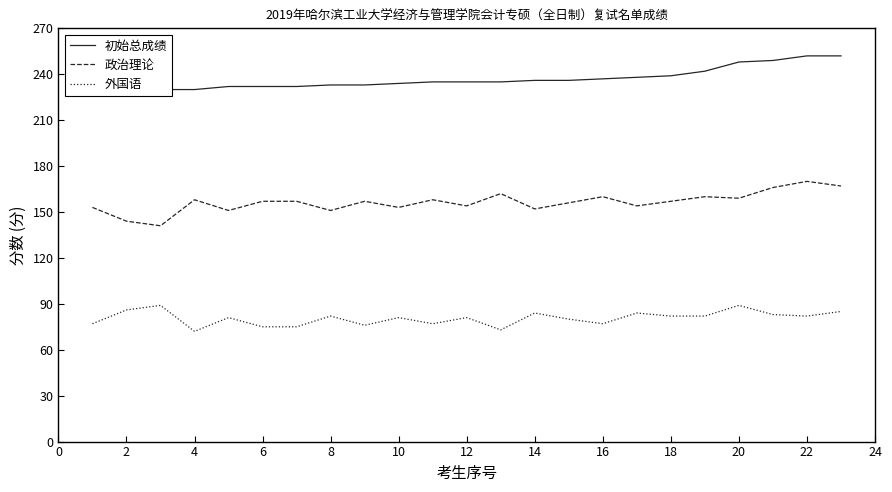

The value of 外国语 at 12 is 17. True or false?

False